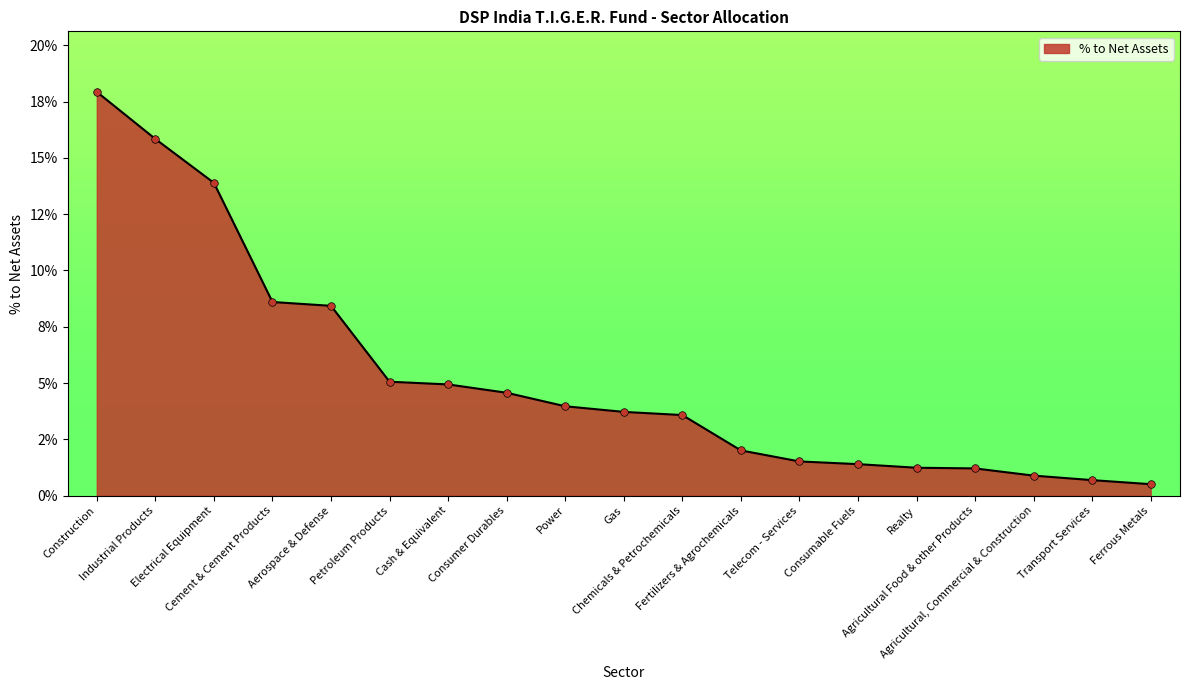

Between Realty and Cash & Equivalent, which is larger?

Cash & Equivalent